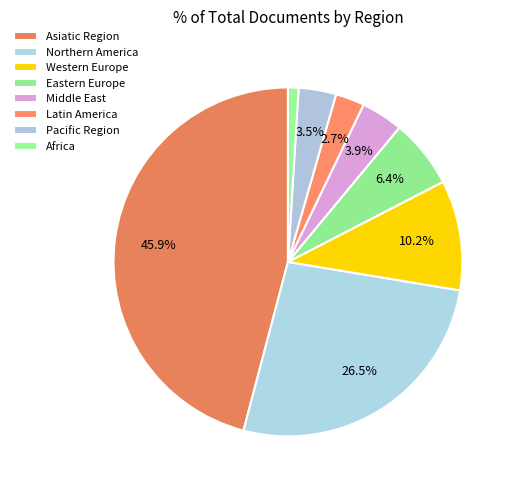

Which category has the smallest portion of the pie?

Africa